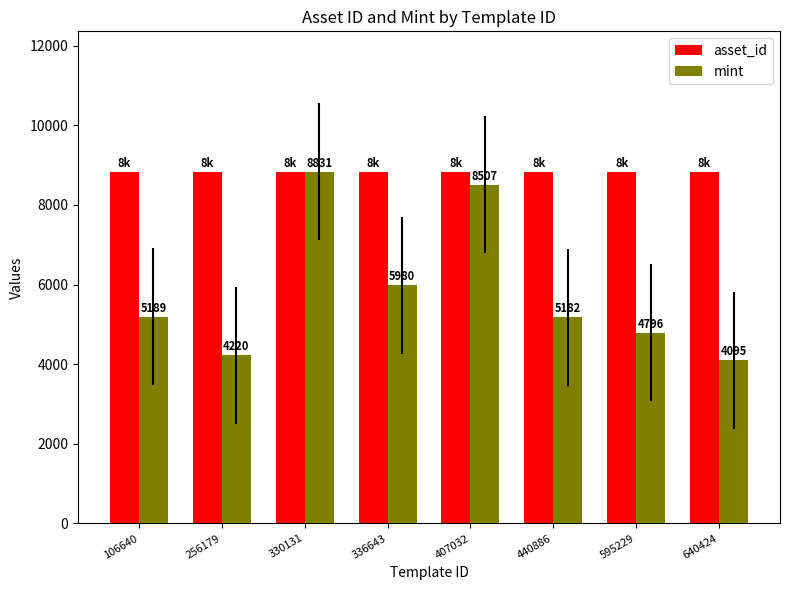

How many bars are there in each group?

2